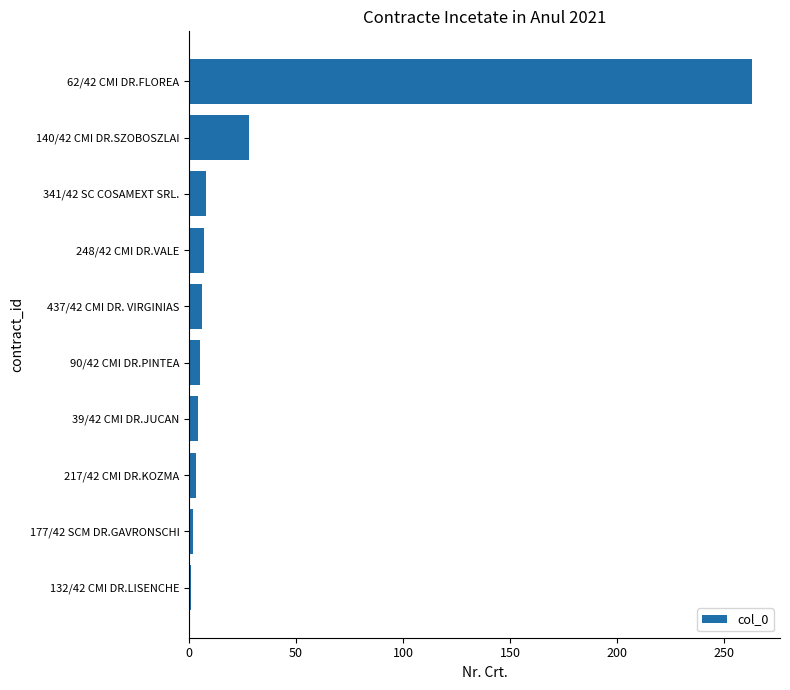

The value at 437/42 CMI DR. VIRGINIAS is 6. True or false?

True